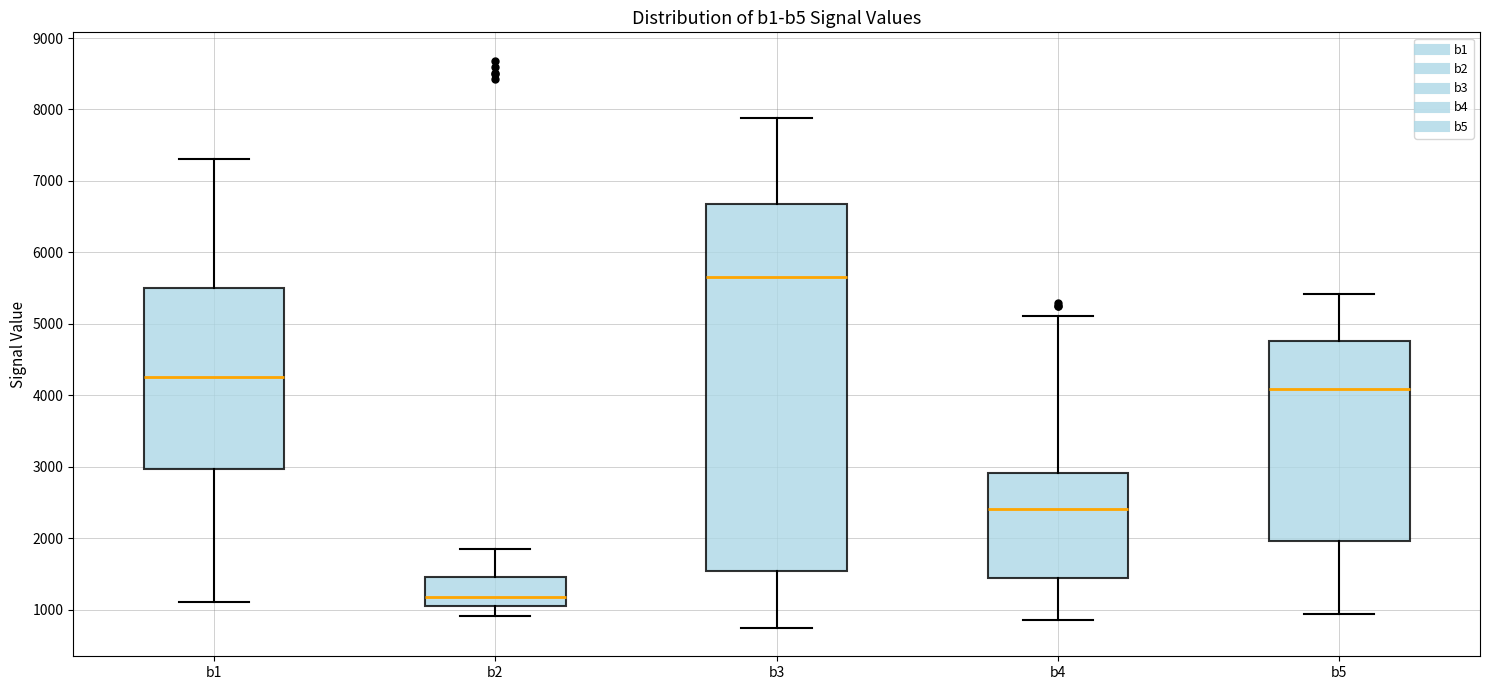

Reading left to right, read every box against the y-axis: the position of its median line, the range the box covers, and the ends of its whiskers. The values are not printed on the chart, so give them approximately, as read against the axis.

b1: median 4200, box 3000 to 5500, whiskers 1100 to 7300
b2: median 1200, box 1100 to 1500, whiskers 900 to 1800
b3: median 5700, box 1500 to 6700, whiskers 700 to 7900
b4: median 2400, box 1400 to 2900, whiskers 900 to 5100
b5: median 4100, box 2000 to 4800, whiskers 900 to 5400